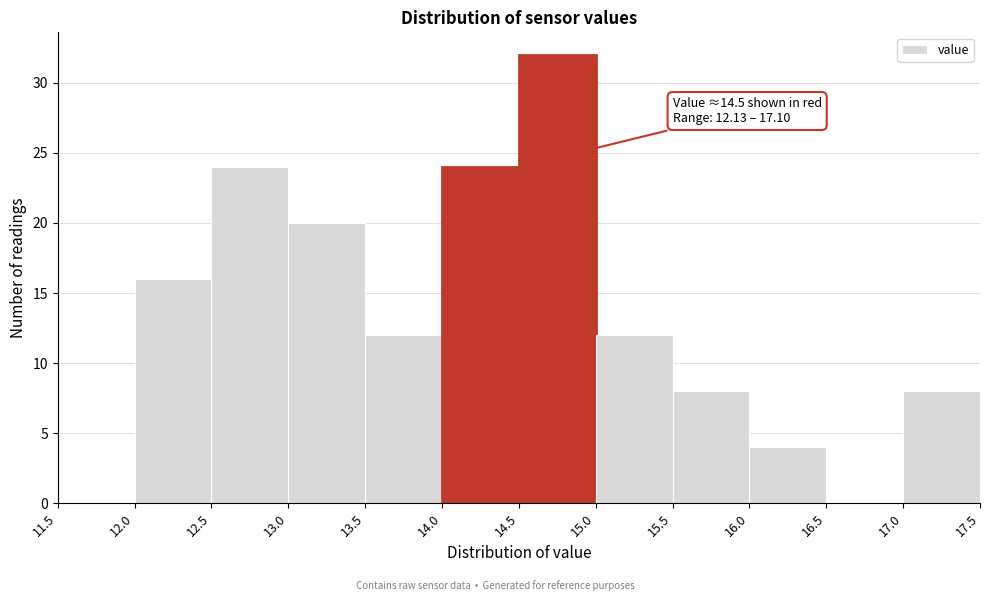

Which range on the x-axis has the tallest bar?

14.5 to 15.0